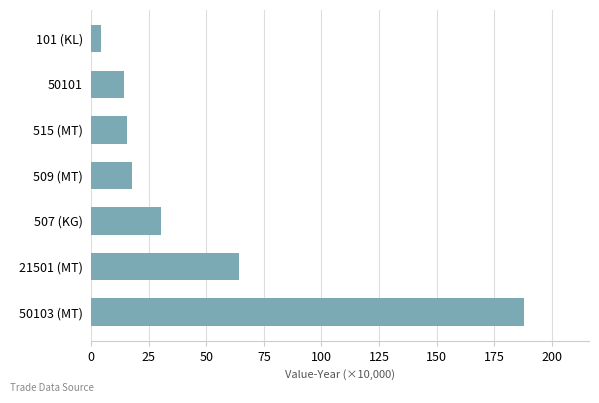

What is the sum of all values?

334.6